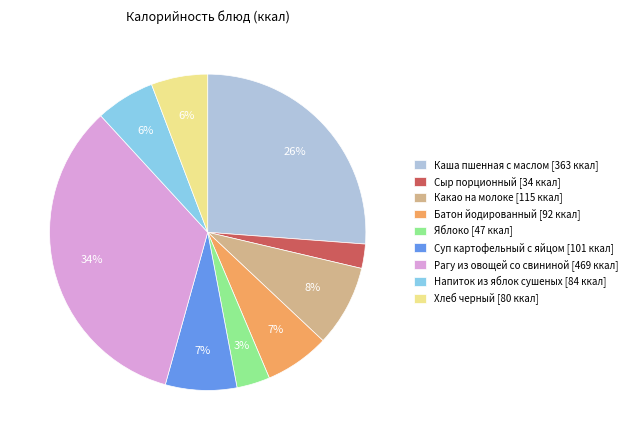

Count the number of slices in the pie.

9